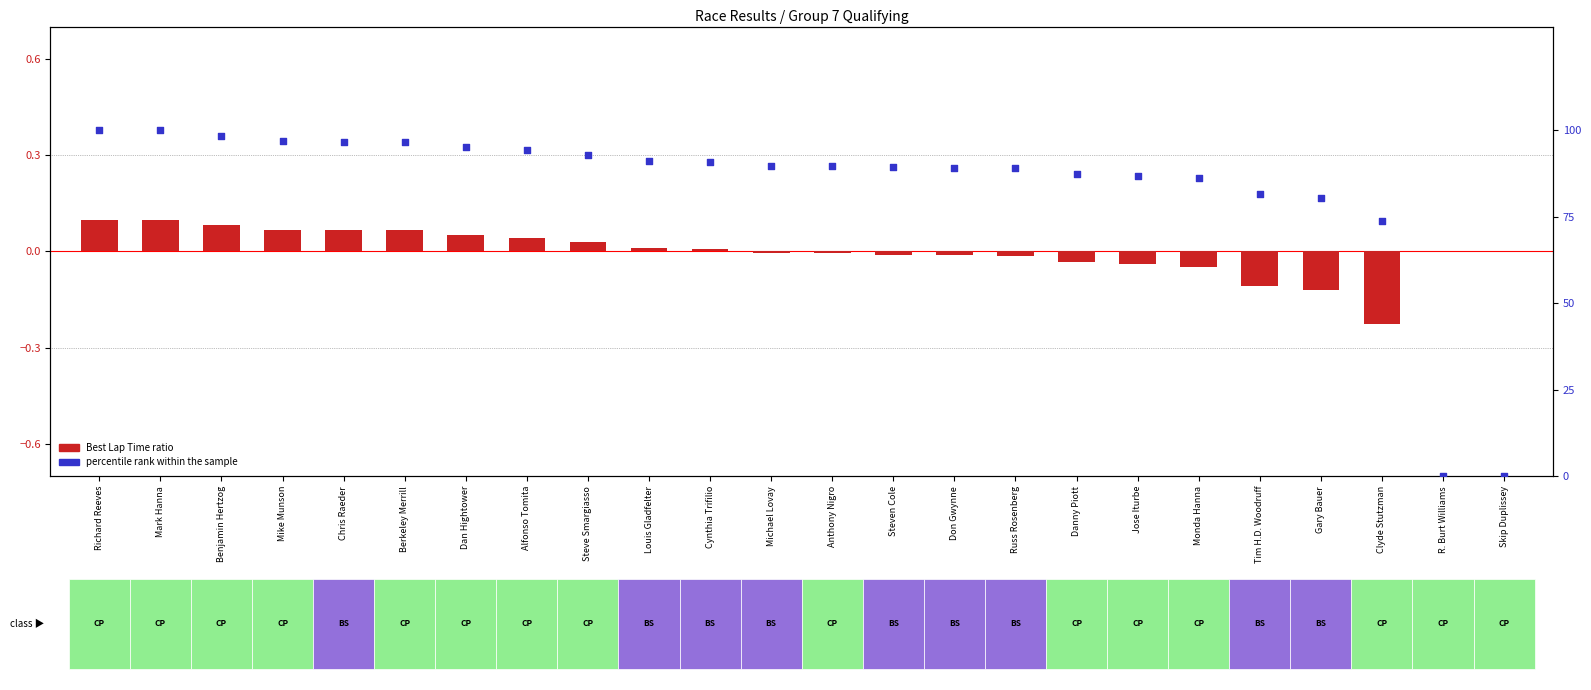

What is the total value across all series at Dan Hightower?

95.3